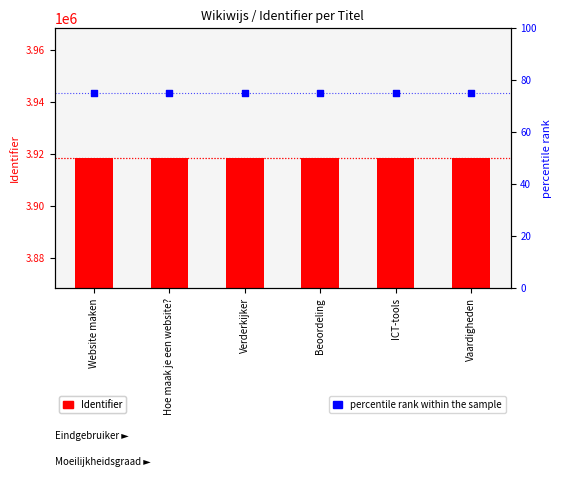

What are all the series names shown in the legend?

Identifier, percentile rank within the sample